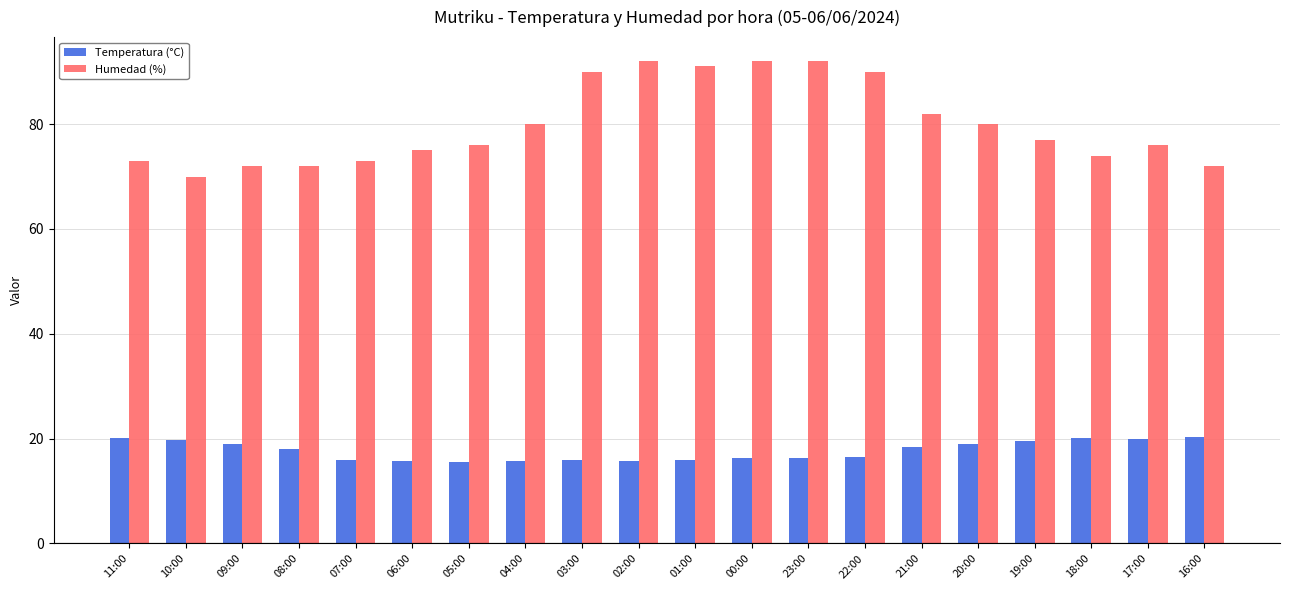

How many bars are there in each group?

2